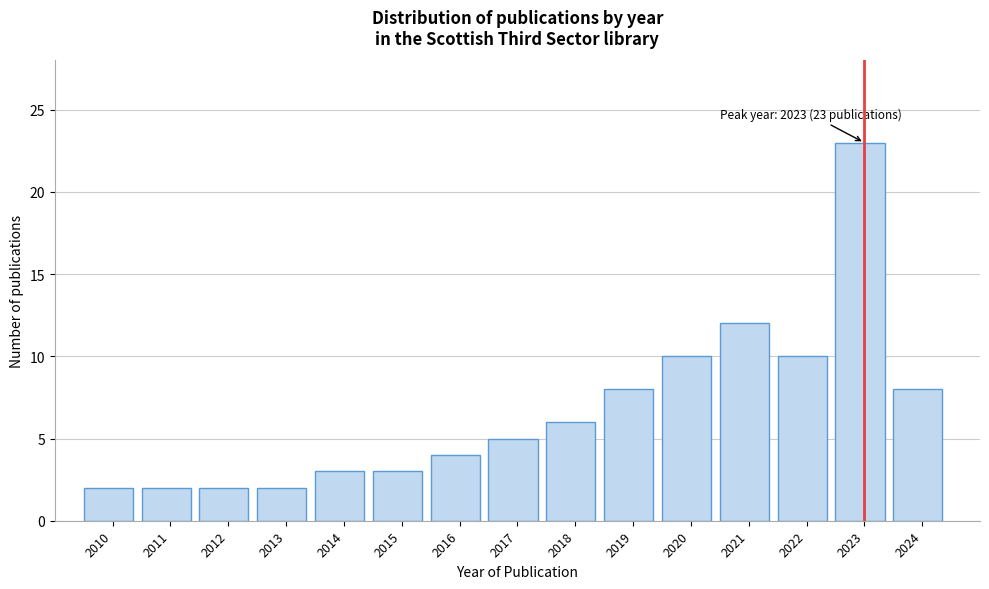

Reading left to right, transcribe all the data shown in this chart.

2	2	2	2	3	3	4	5	6	8	10	12	10	23	8